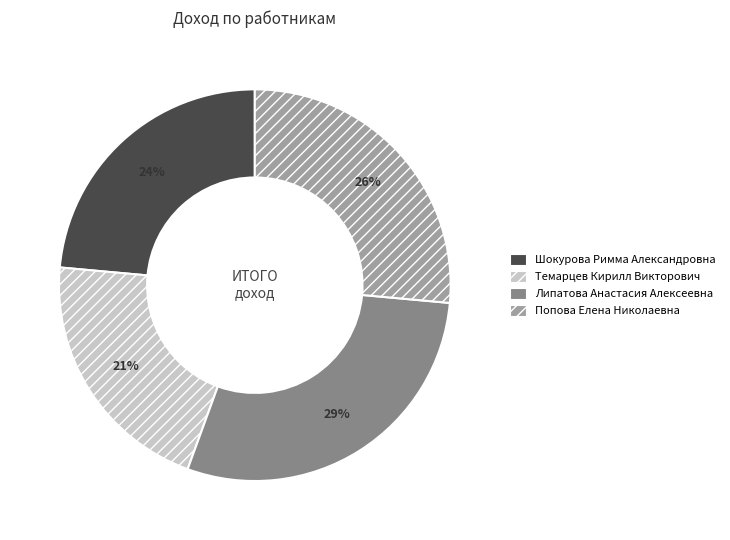

Combined, do Шокурова Римма Александровна and Темарцев Кирилл Викторович account for over 50%?

No